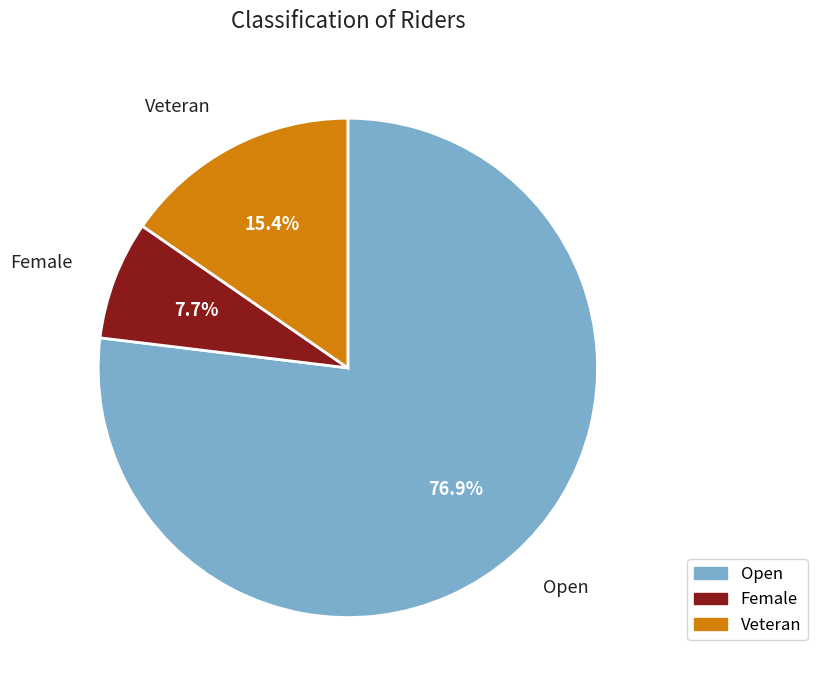

Is there a majority slice in this chart?

Yes